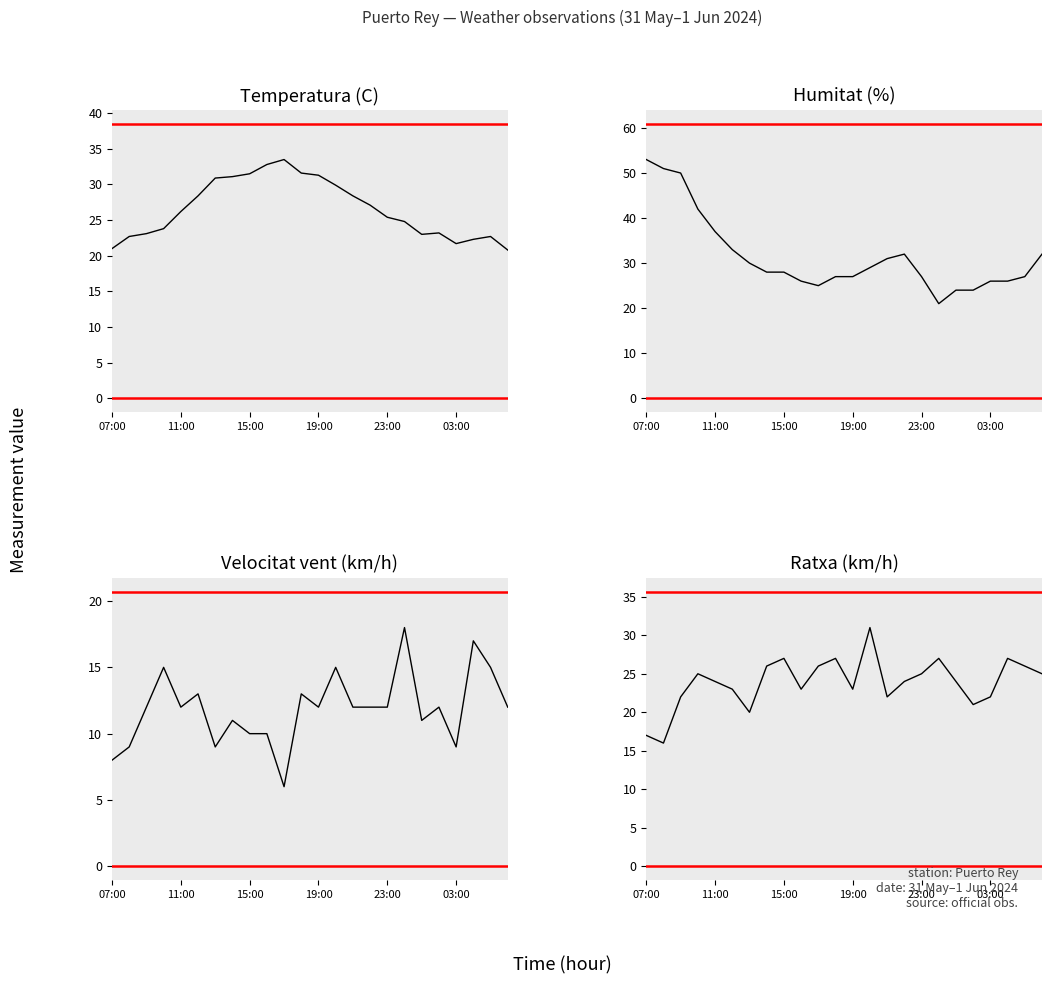

In Temperatura (C), how many points are lower than both neighbors (excluding endpoints)?

2